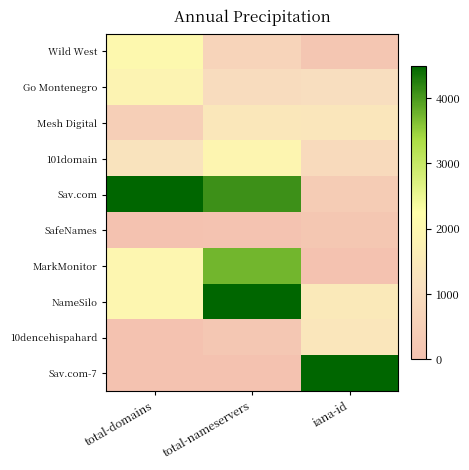

Reading left to right, extract all data points from this chart.

Wild West: total-domains=2030.5	total-nameservers=703.1	iana-id=184.7
Go Montenegro: total-domains=1811.0	total-nameservers=984.4	iana-id=1073.5
Mesh Digital: total-domains=521.3	total-nameservers=1406.2	iana-id=1370.6
101domain: total-domains=1234.8	total-nameservers=1898.4	iana-id=897.5
Sav.com: total-domains=4500.0	total-nameservers=4078.1	iana-id=395.7
SafeNames: total-domains=27.4	total-nameservers=70.3	iana-id=193.5
MarkMonitor: total-domains=1948.2	total-nameservers=3726.6	iana-id=0.0
NameSilo: total-domains=1948.2	total-nameservers=4500.0	iana-id=1481.7
10dencehispahard: total-domains=27.4	total-nameservers=210.9	iana-id=1386.8
Sav.com-7: total-domains=0.0	total-nameservers=0.0	iana-id=4500.0